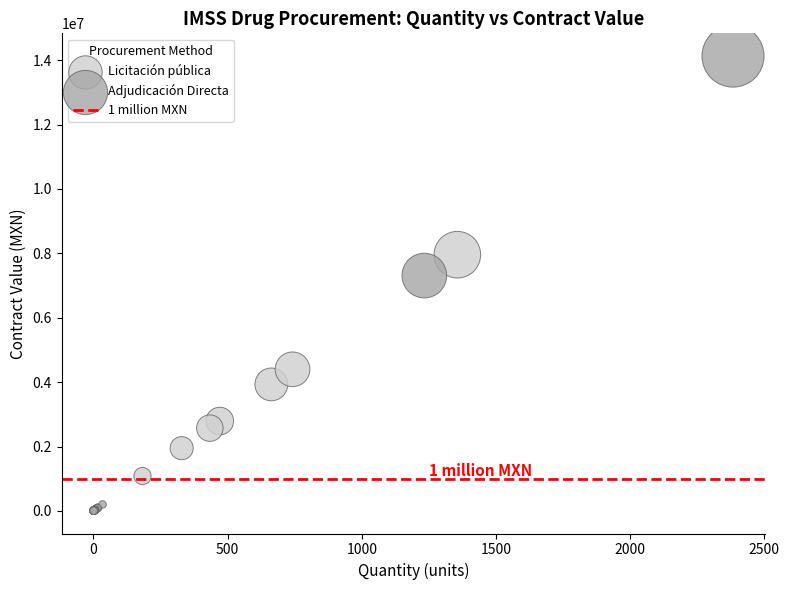

Which series has the widest spread of Y values?

Adjudicación Directa